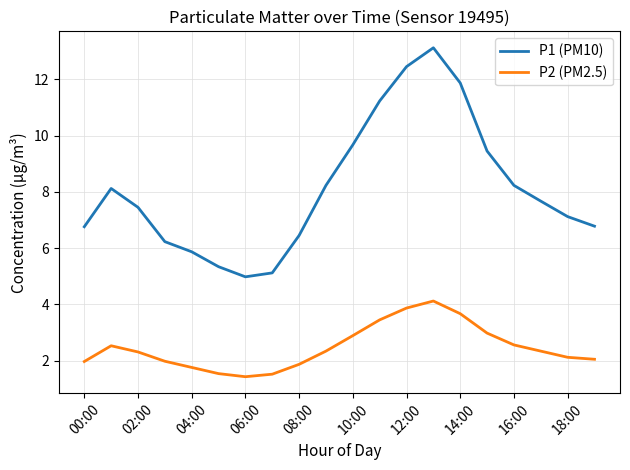

Which series has the largest total across all categories?

P1 (PM10)